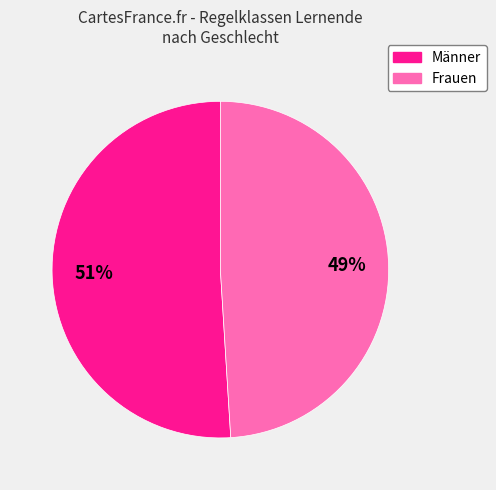

Which slice represents more than half of the pie?

Männer